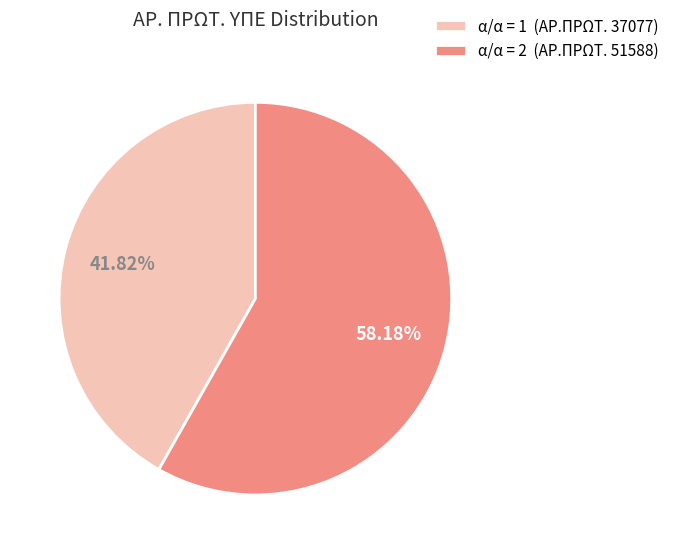

What is the largest slice in the pie chart?

α/α = 2 (ΑΡ.ΠΡΩΤ. 51588)